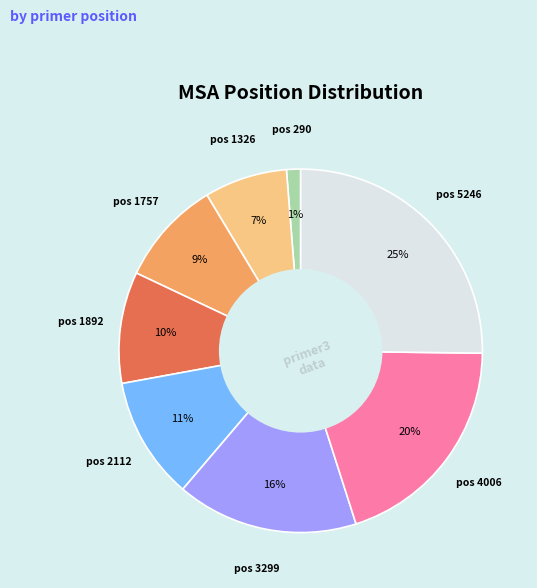

How many slices are in this pie chart?

8